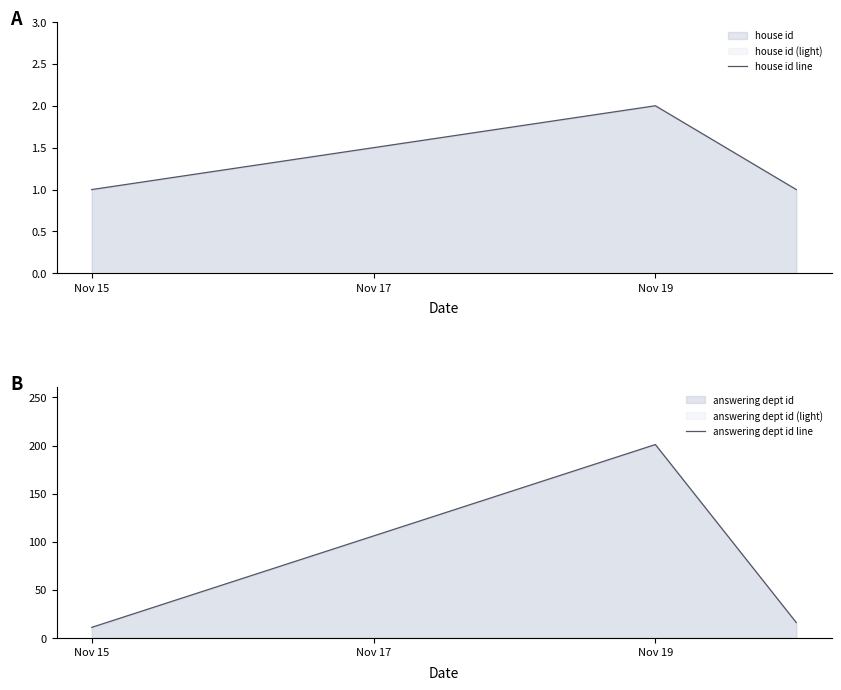

True or false: house id line has a value of 0 at Nov 15.

False